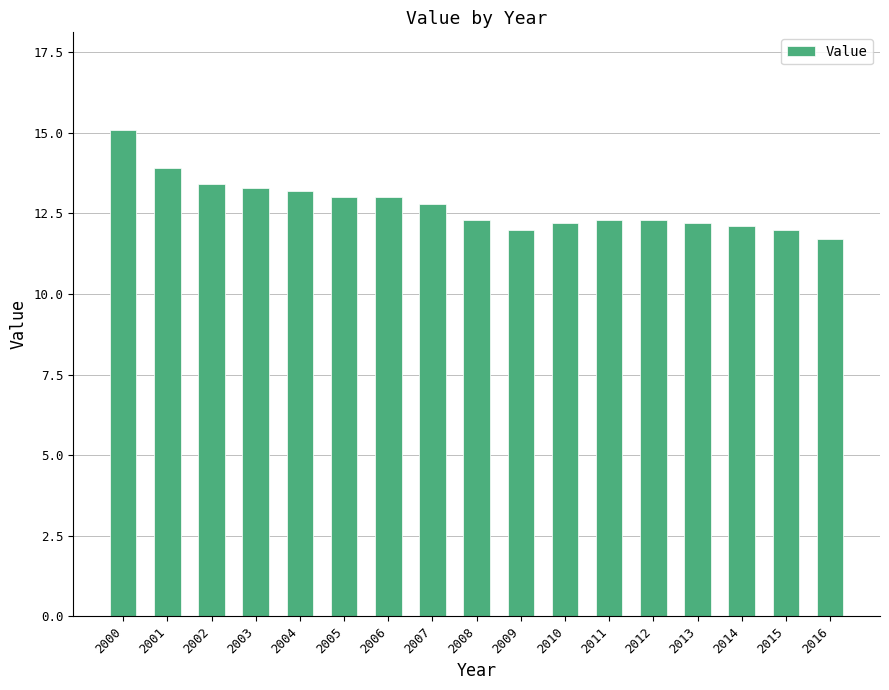

At which label does the data first exceed 12?

2000